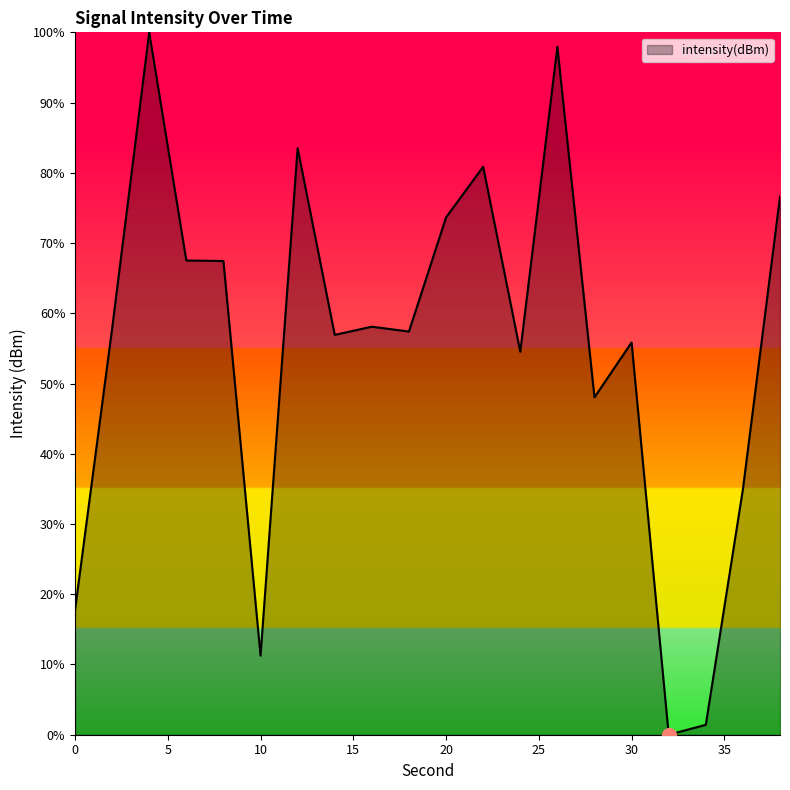

What is the difference between the maximum and minimum values?

100.0